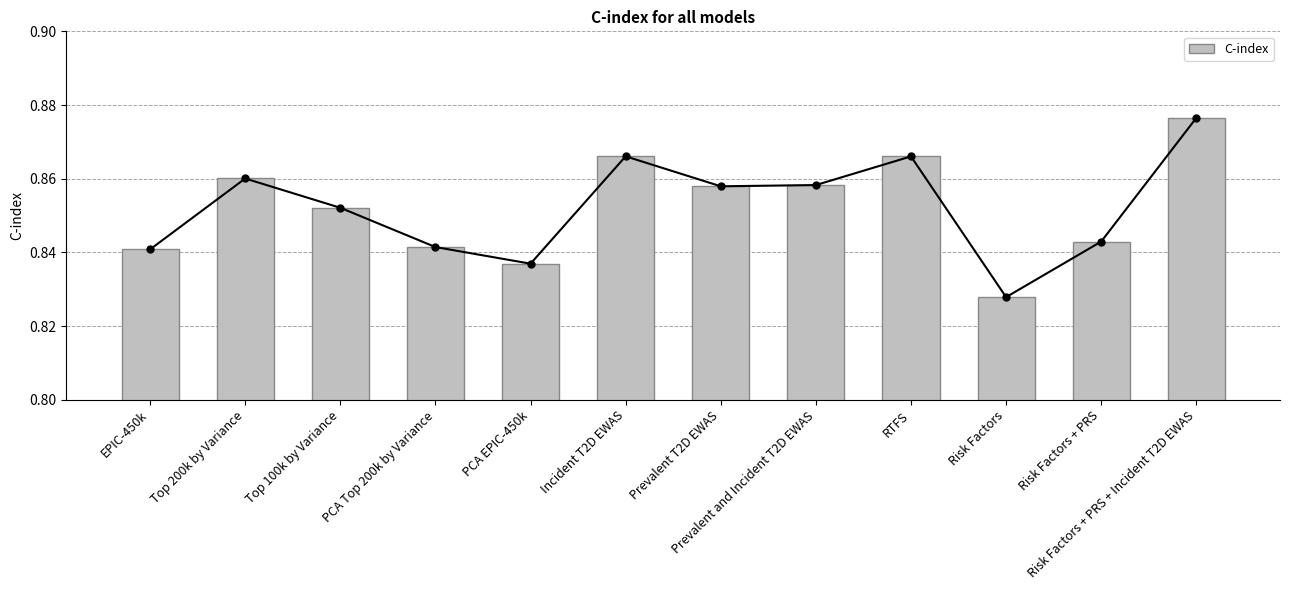

The value at Top 100k by Variance is 1.4. True or false?

False